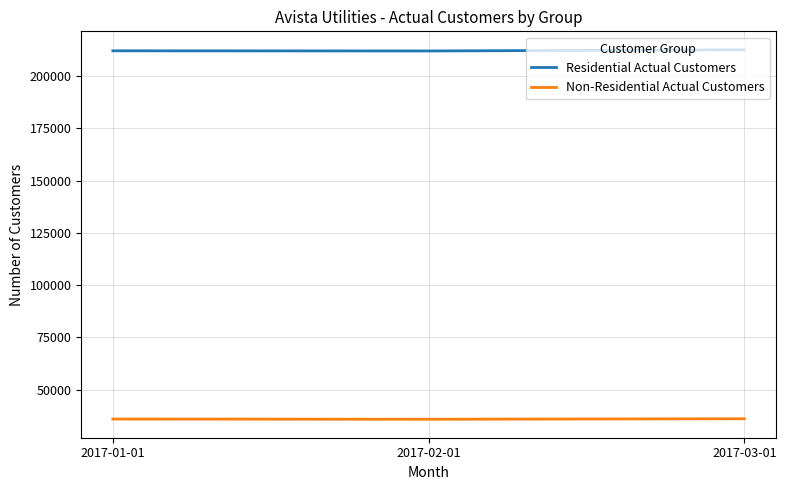

Is the value of Residential Actual Customers at 2017-01-01 greater than the value of Non-Residential Actual Customers at 2017-01-01?

Yes